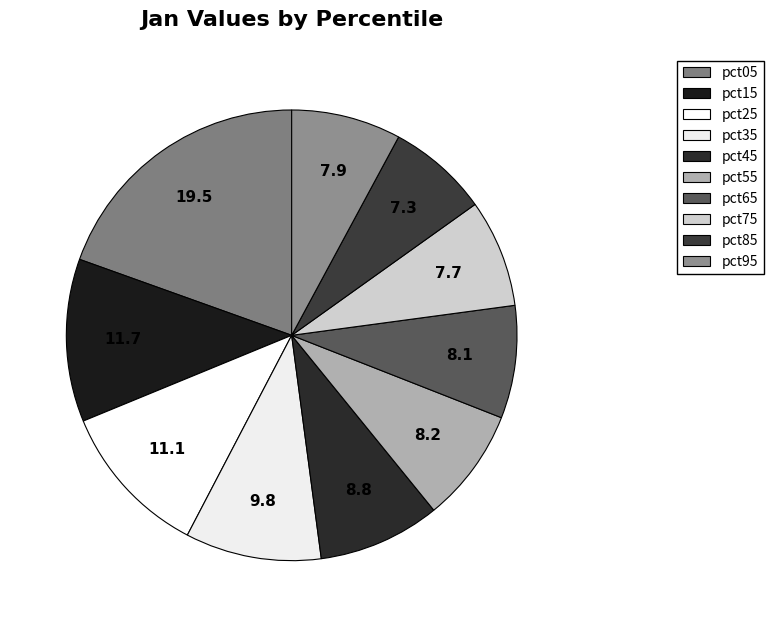

Rank the categories by value from lowest to highest.

pct85, pct75, pct95, pct65, pct55, pct45, pct35, pct25, pct15, pct05